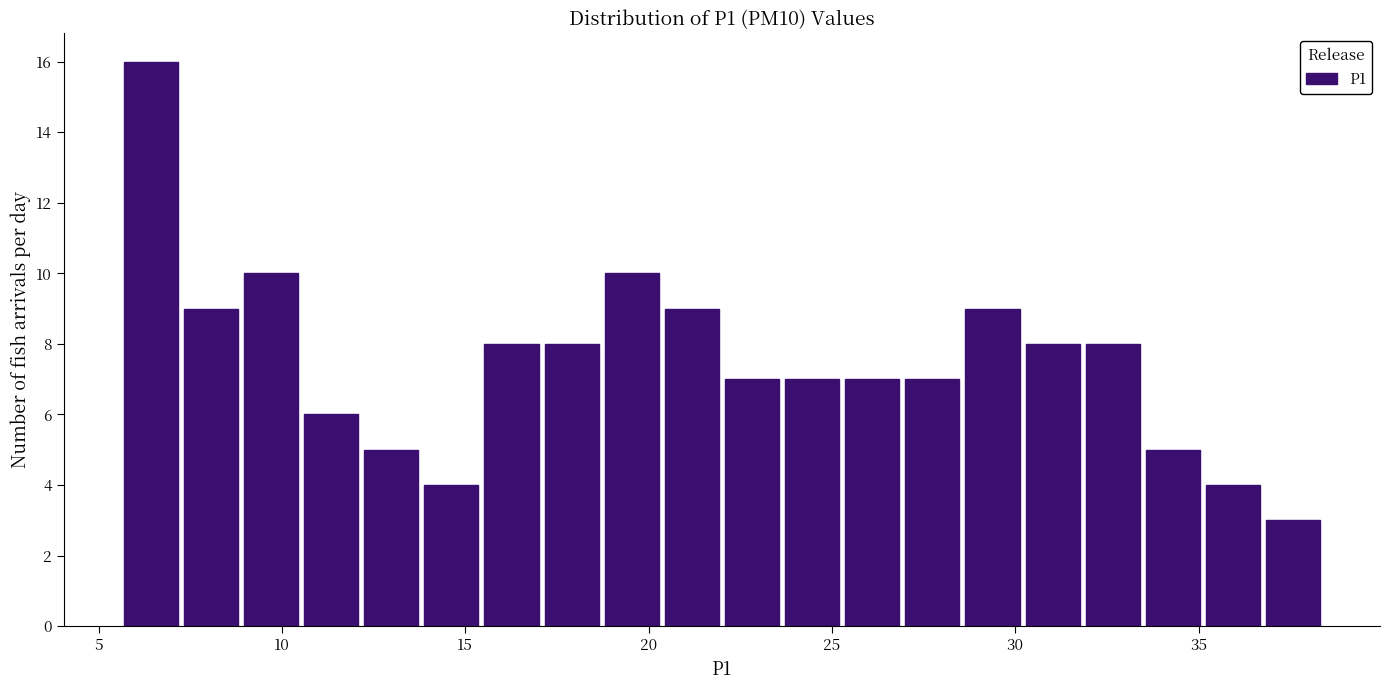

Read against the x-axis, roughly where is the centre of the tallest bar?

6.5